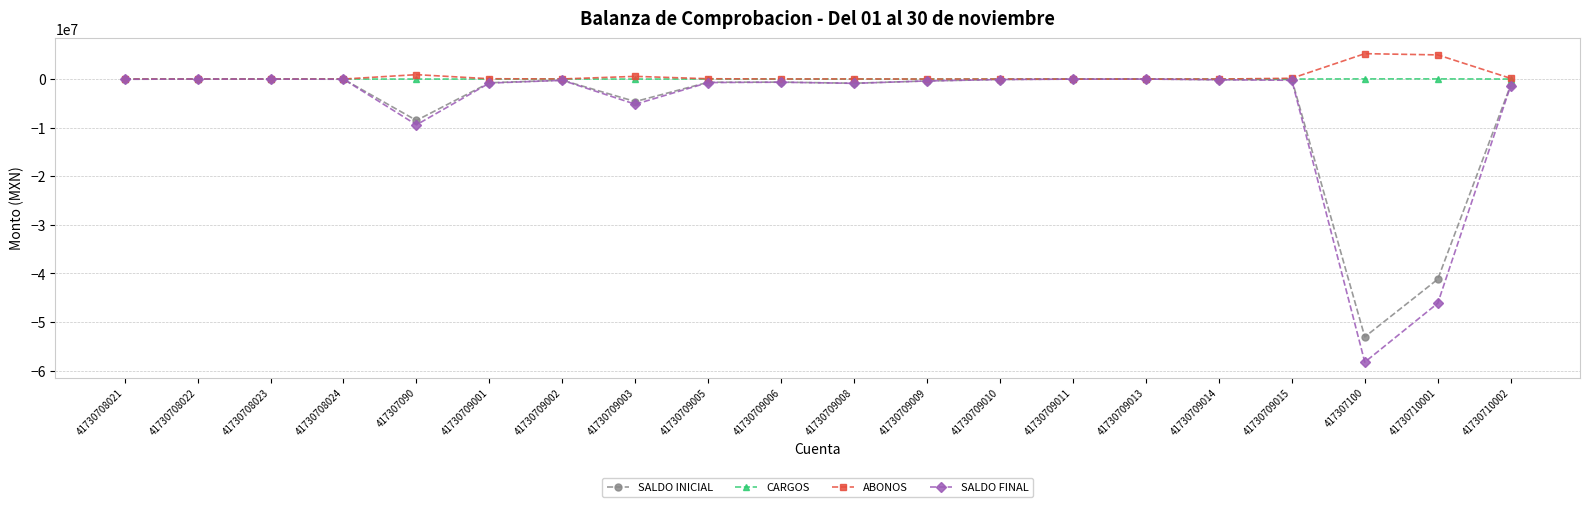

True or false: SALDO INICIAL has more than 0 interior local peaks.

True